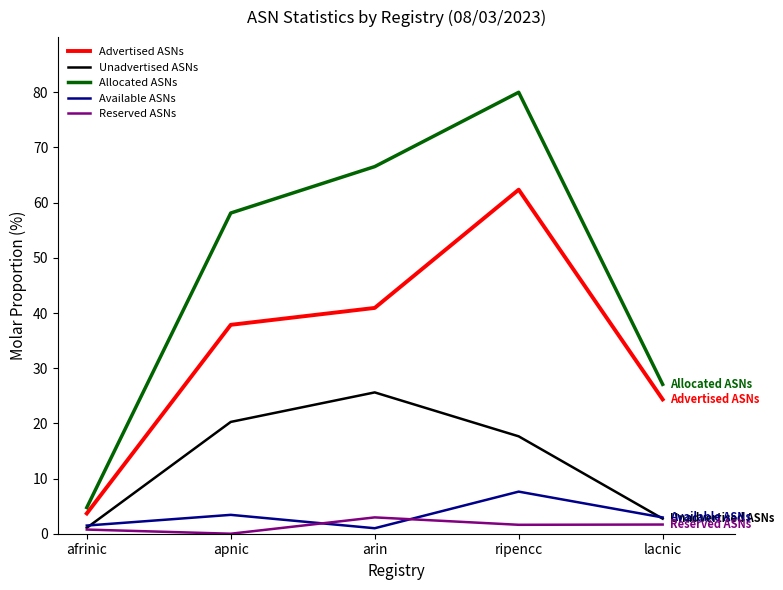

True or false: Allocated ASNs has a value of 58.1 at apnic.

True